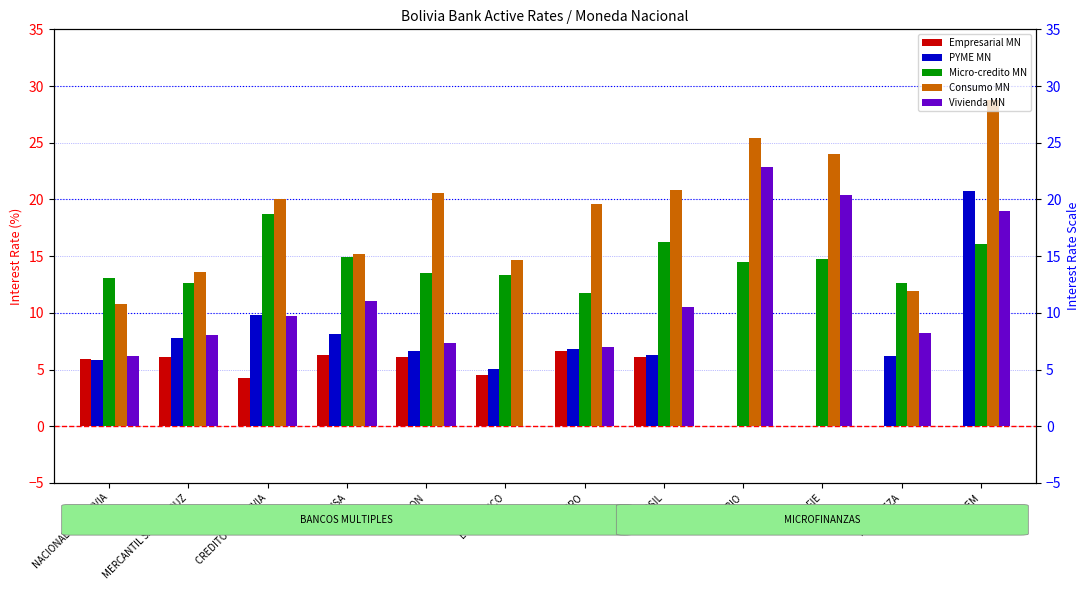

What is the label of the 11th bar from the right?

MERCANTIL SANTA CRUZ